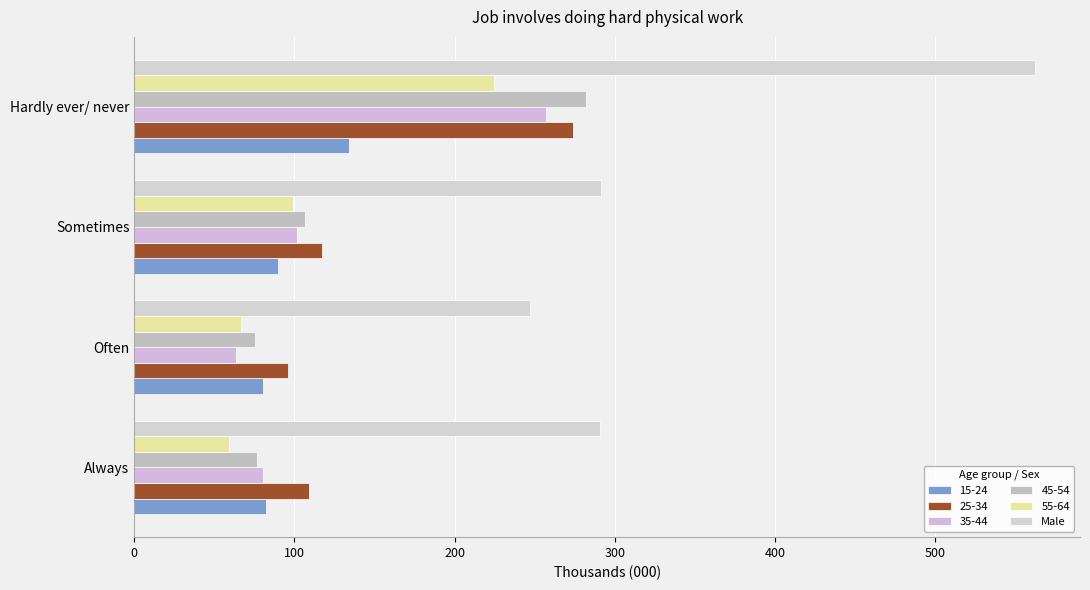

How many series are shown in this chart?

6